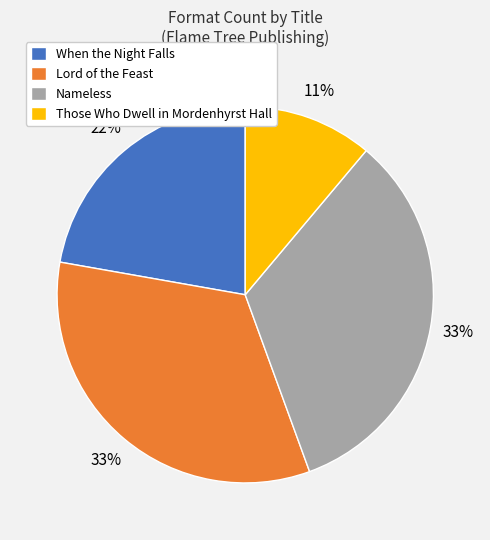

How many slices are in this pie chart?

4